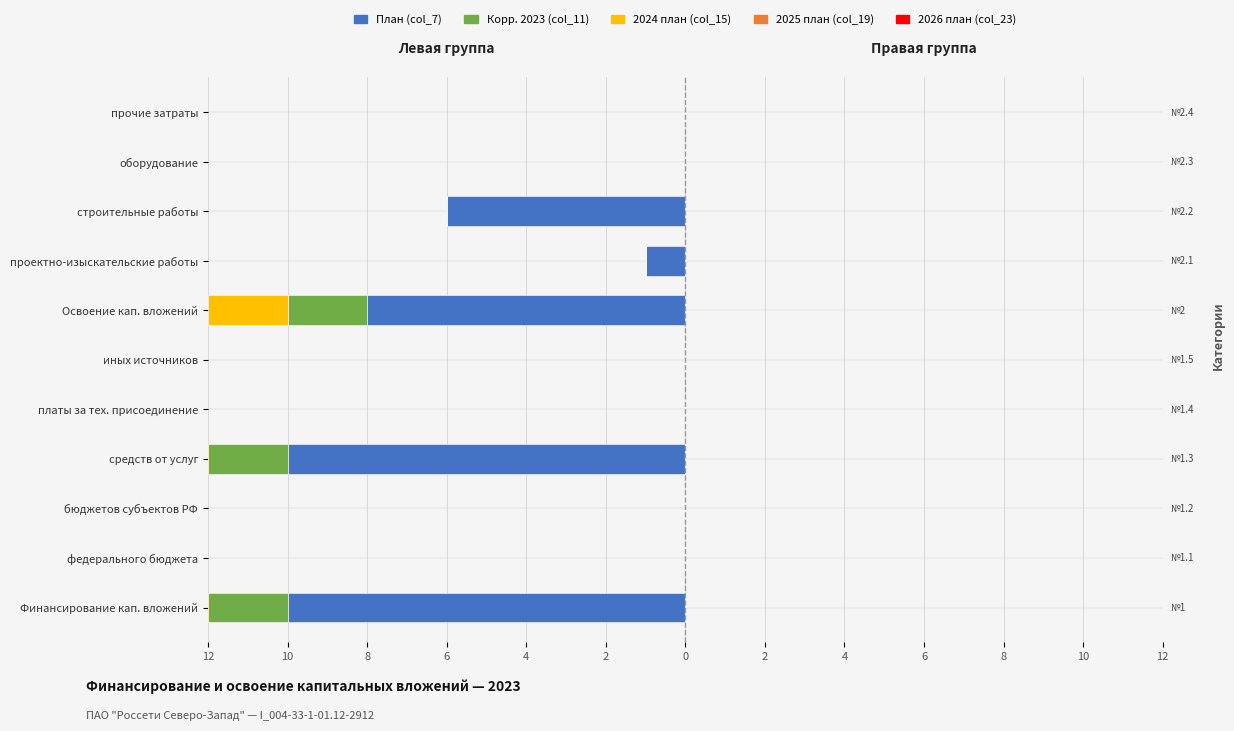

What is the total value across all series at 12?

-12.8